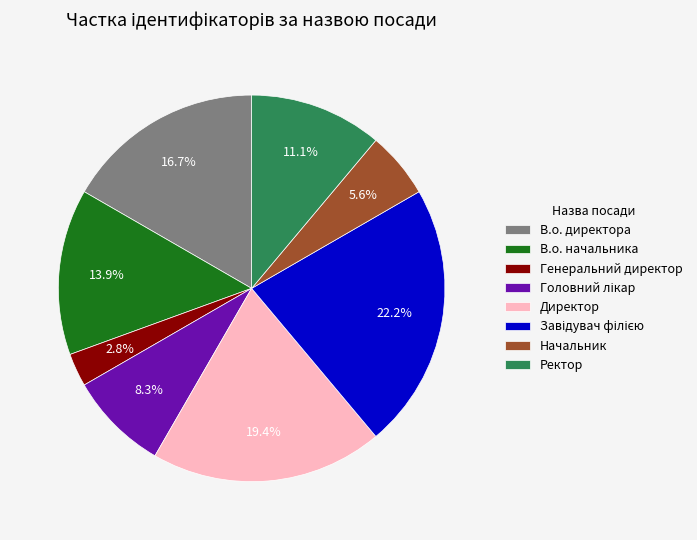

Count the number of slices in the pie.

8